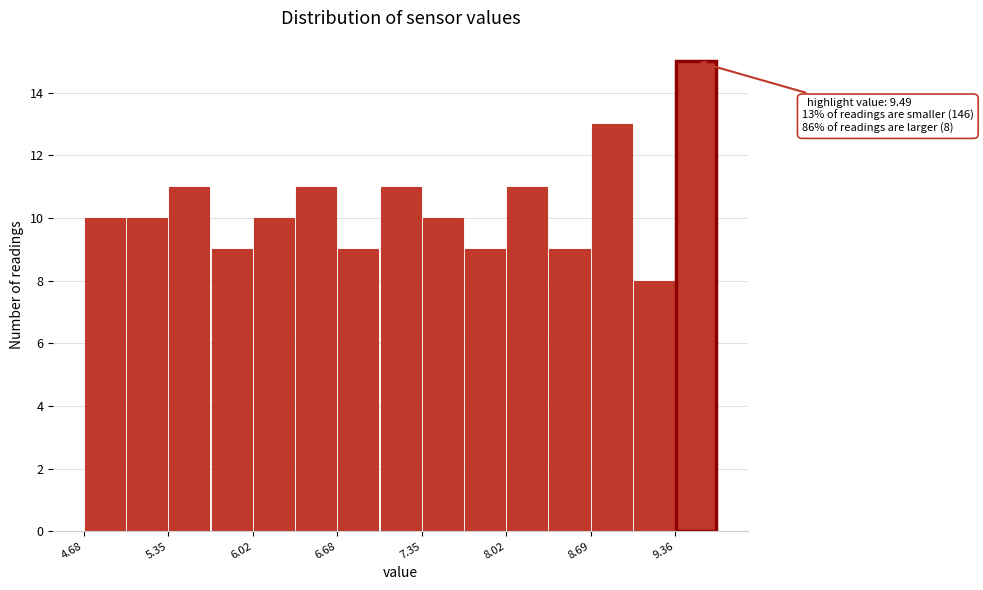

Read against the x-axis, roughly where is the centre of the tallest bar?

9.5